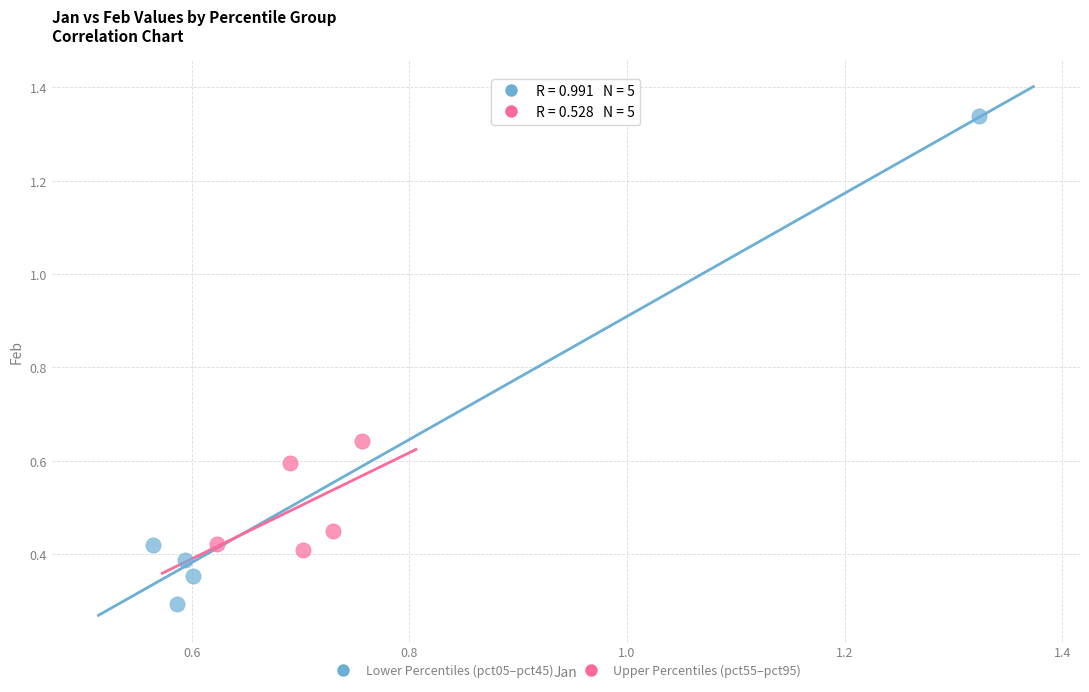

Which series reaches the maximum Y coordinate?

Lower Percentiles (pct05–pct45)